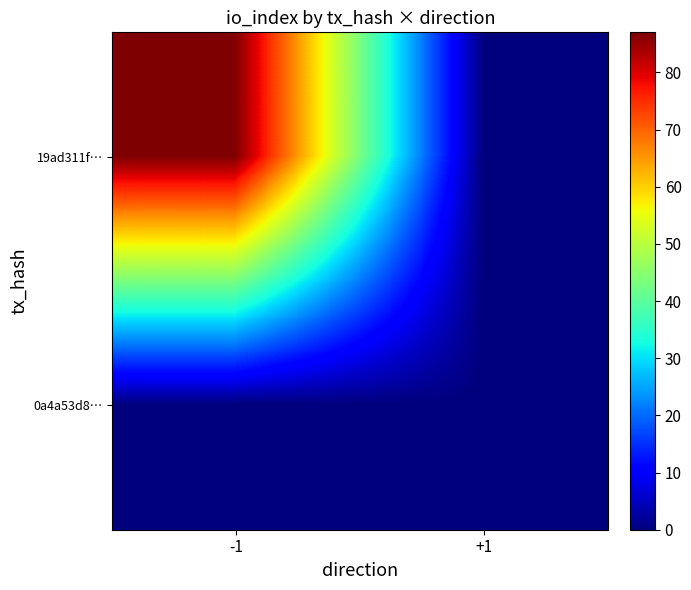

Which has a higher value, +1 or -1?

-1